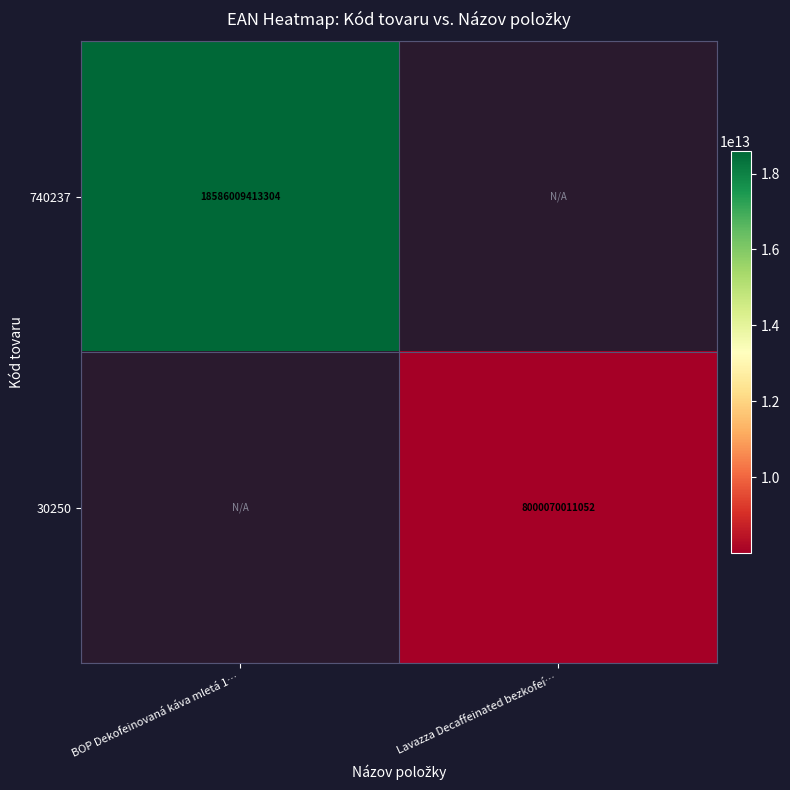

True or false: 30250 has a value of 2703163482184 at Lavazza Decaffeinated bezkofeí….

False